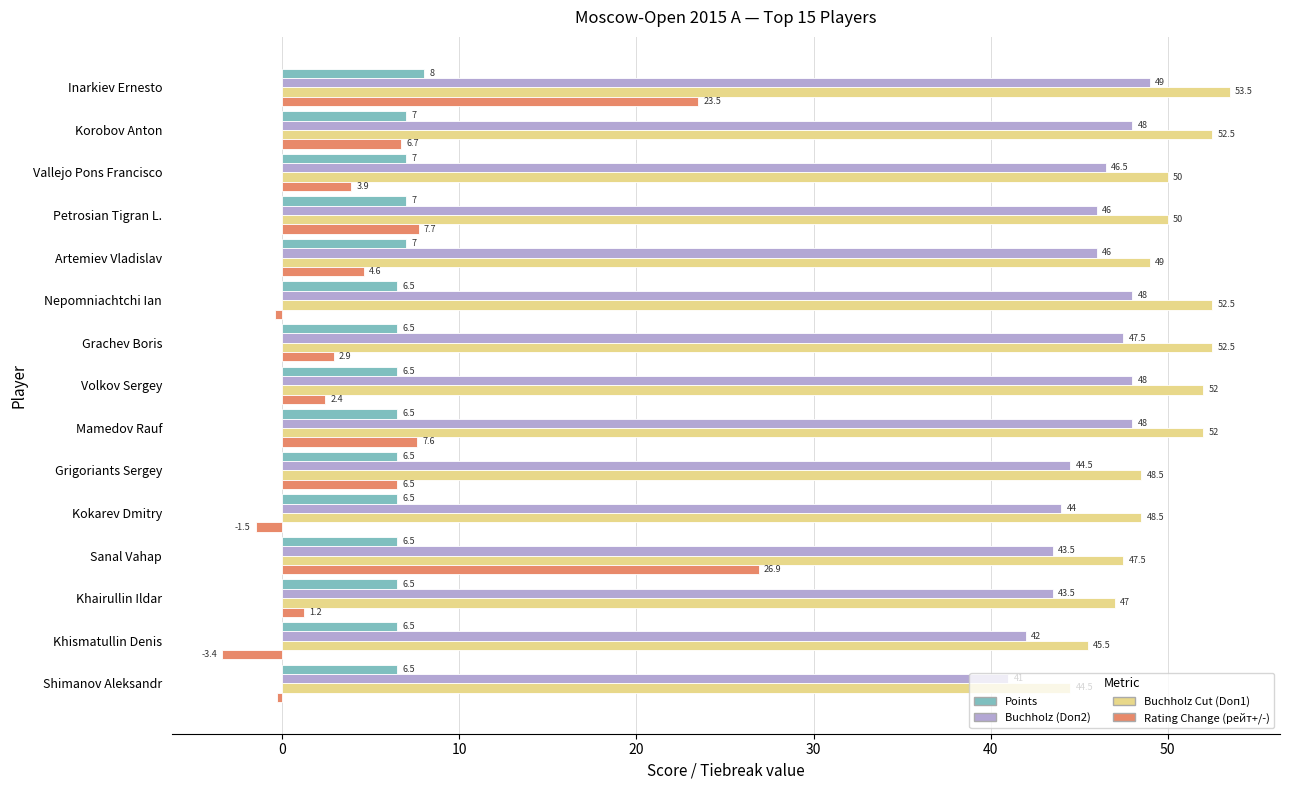

What is the difference between the highest and lowest values at Khairullin Ildar?

45.8